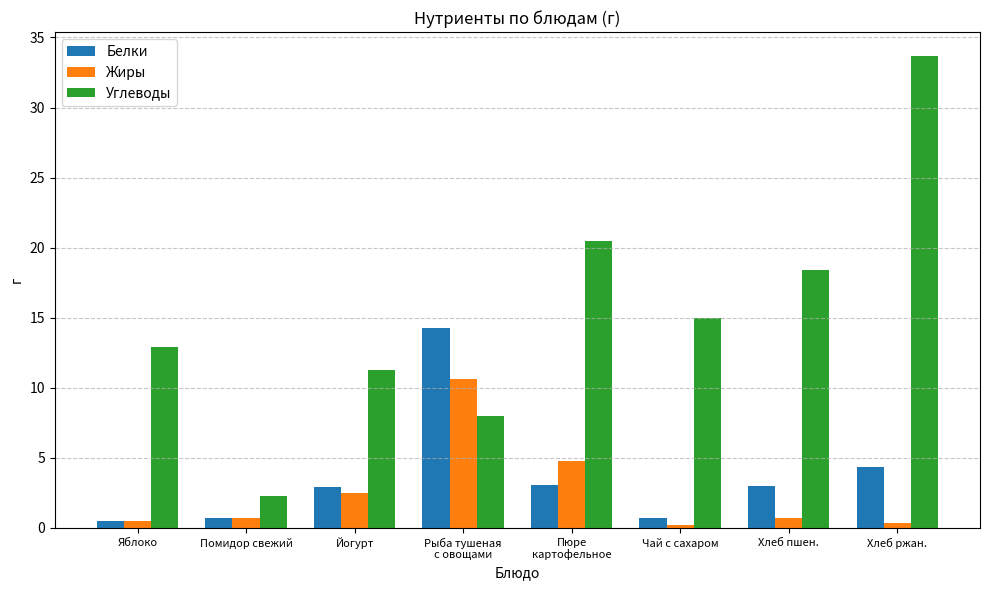

What is the label of the 3rd bar from the left?

Йогурт